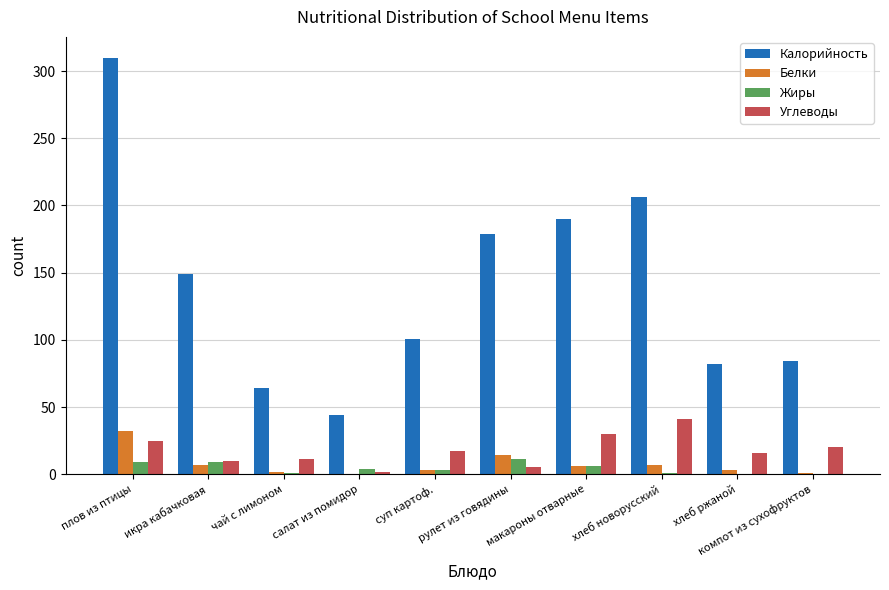

Is it true that Калорийность equals 42.4 at хлеб ржаной?

False